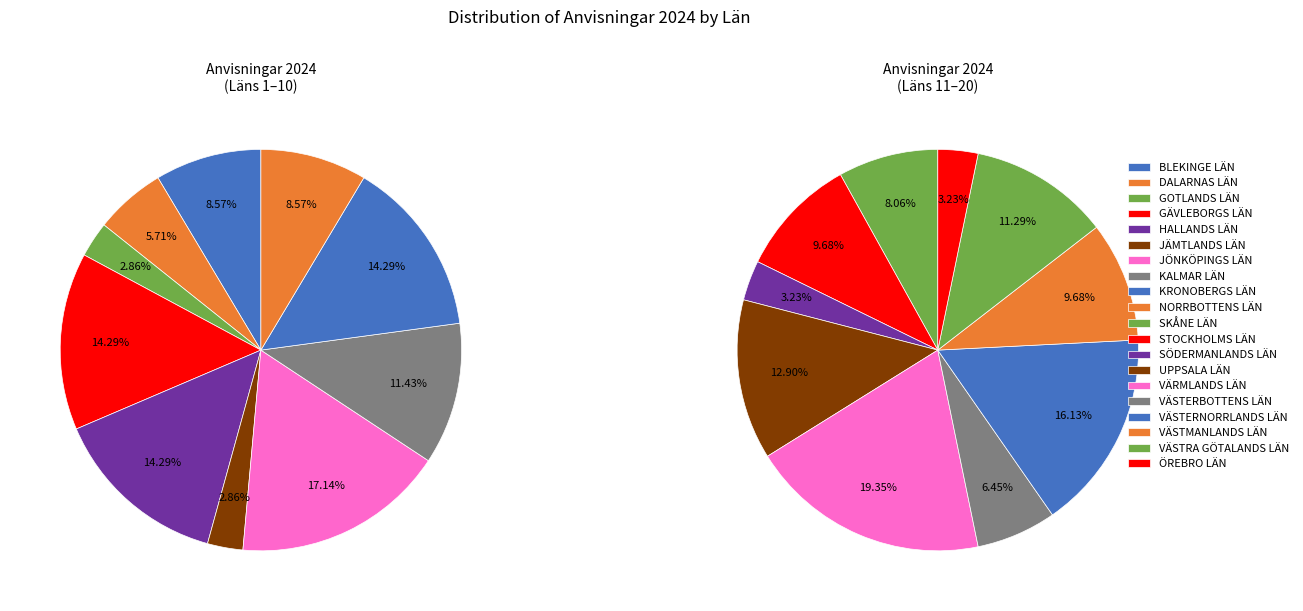

Count the number of slices in the pie.

20